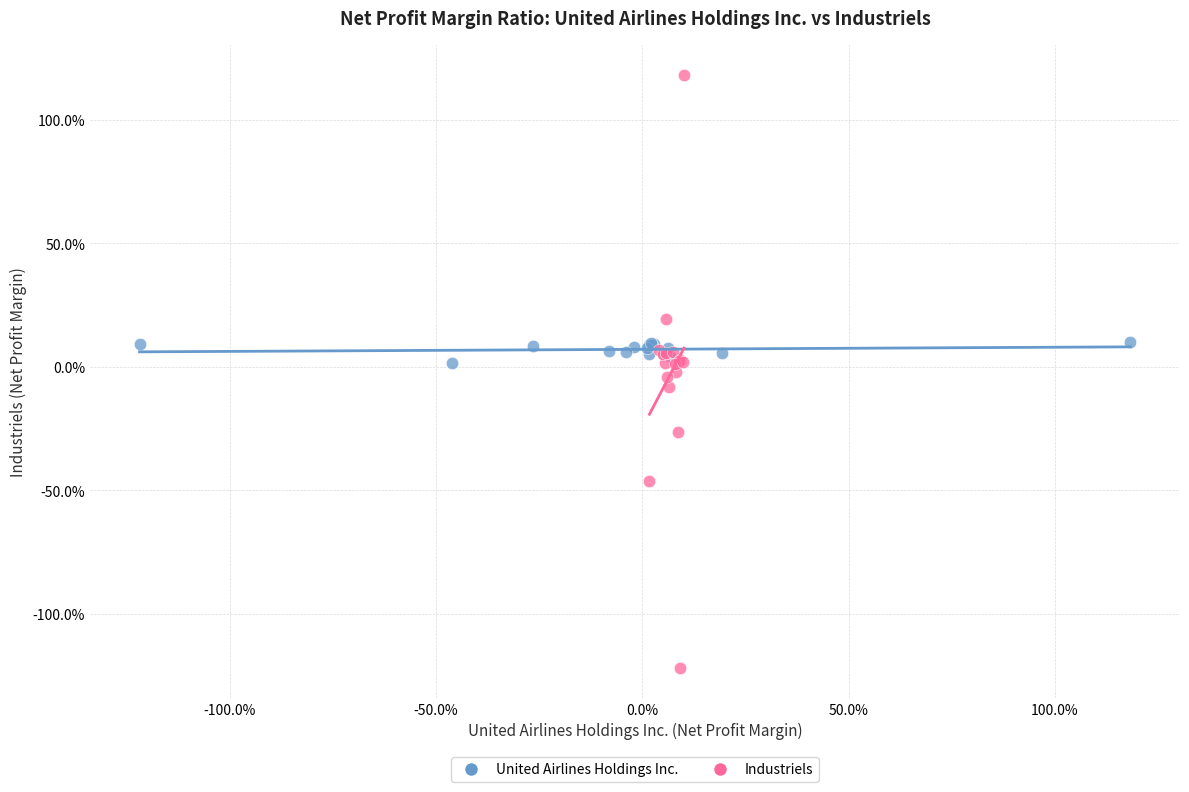

Which series has the largest Y range (max minus min)?

Industriels